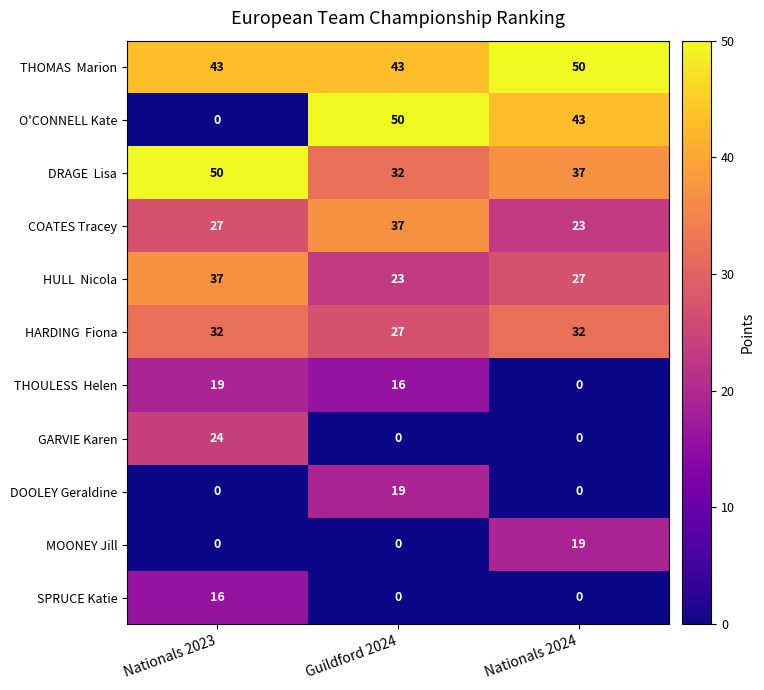

How many series are shown in this chart?

11